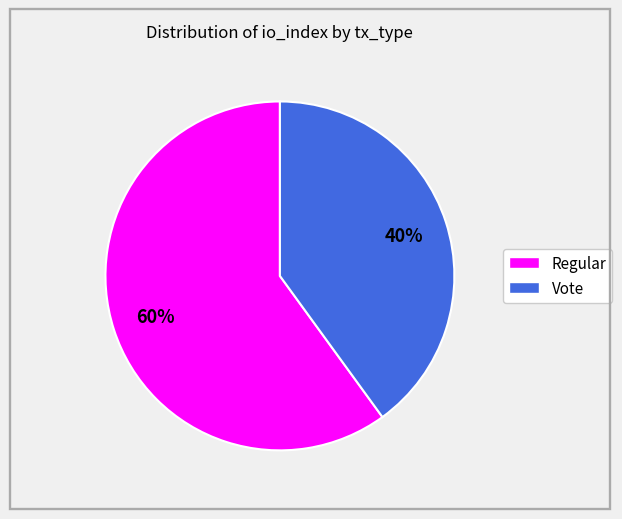

True or false: Regular accounts for 48% of the total.

False